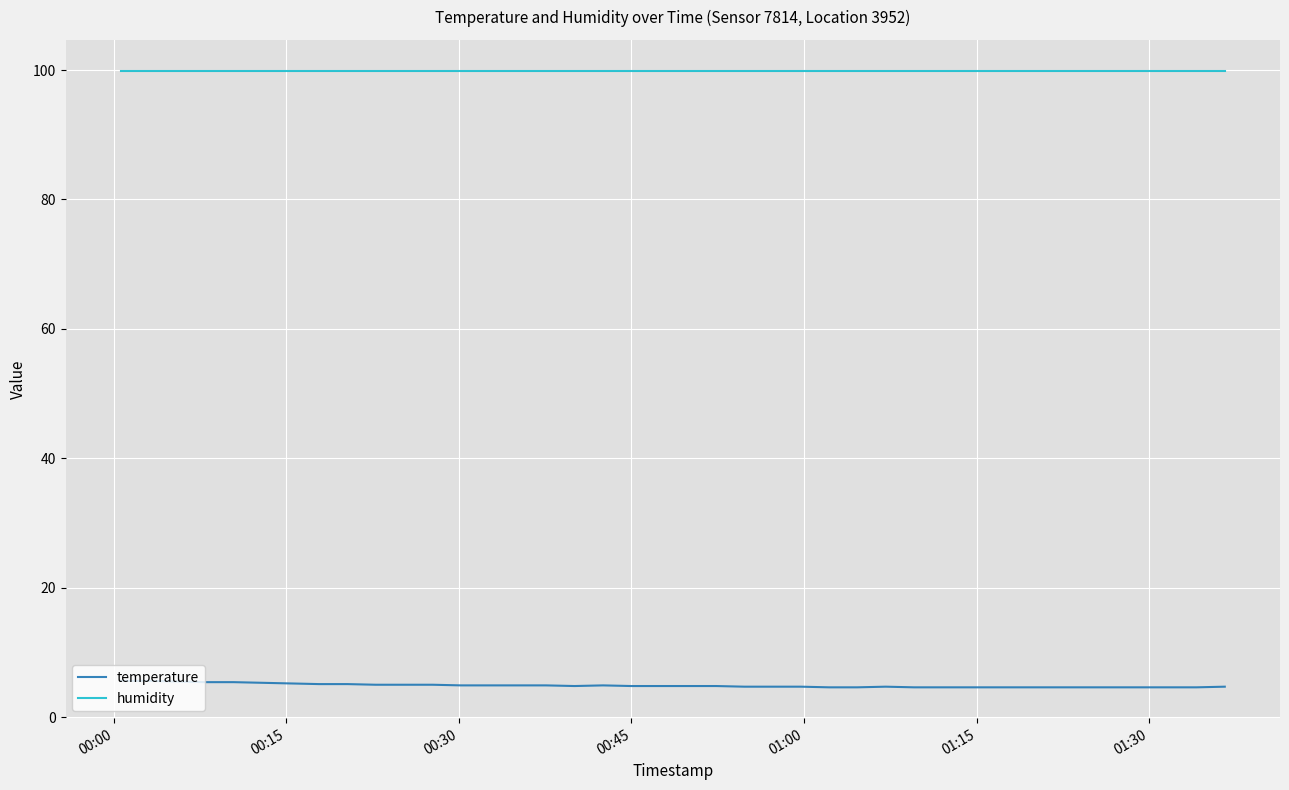

What is the maximum value shown in the chart?

99.9